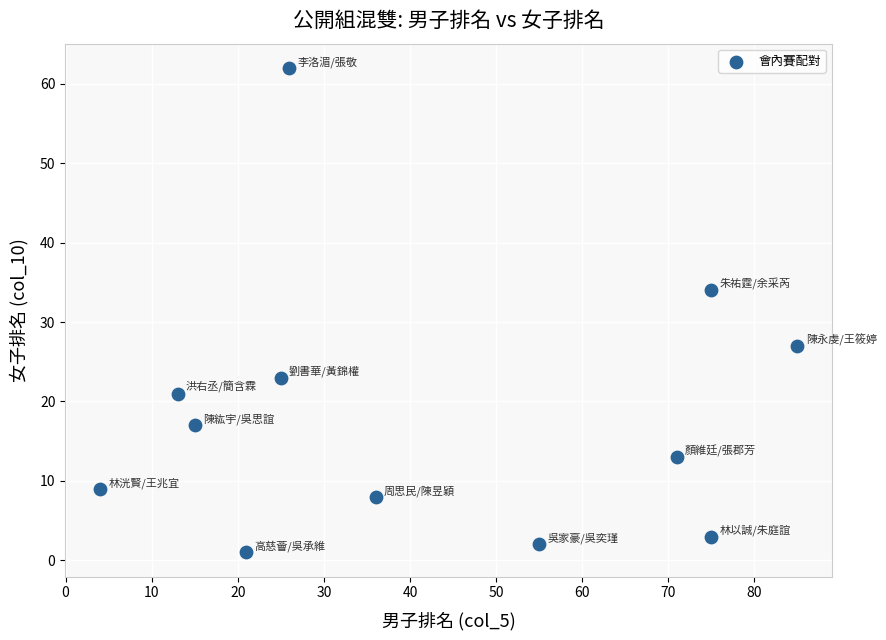

What Y value in the scatter plot is closest to 31?

34